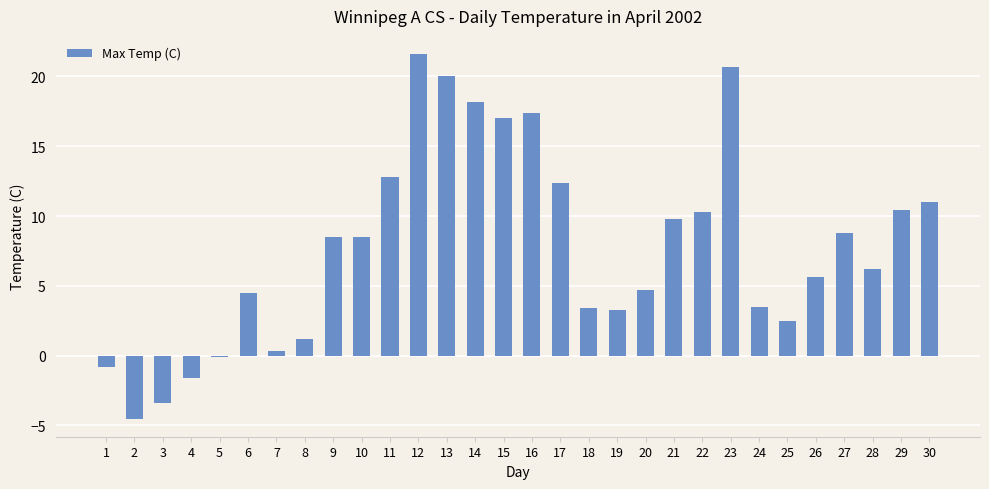

At which label does the data first exceed 8?

9